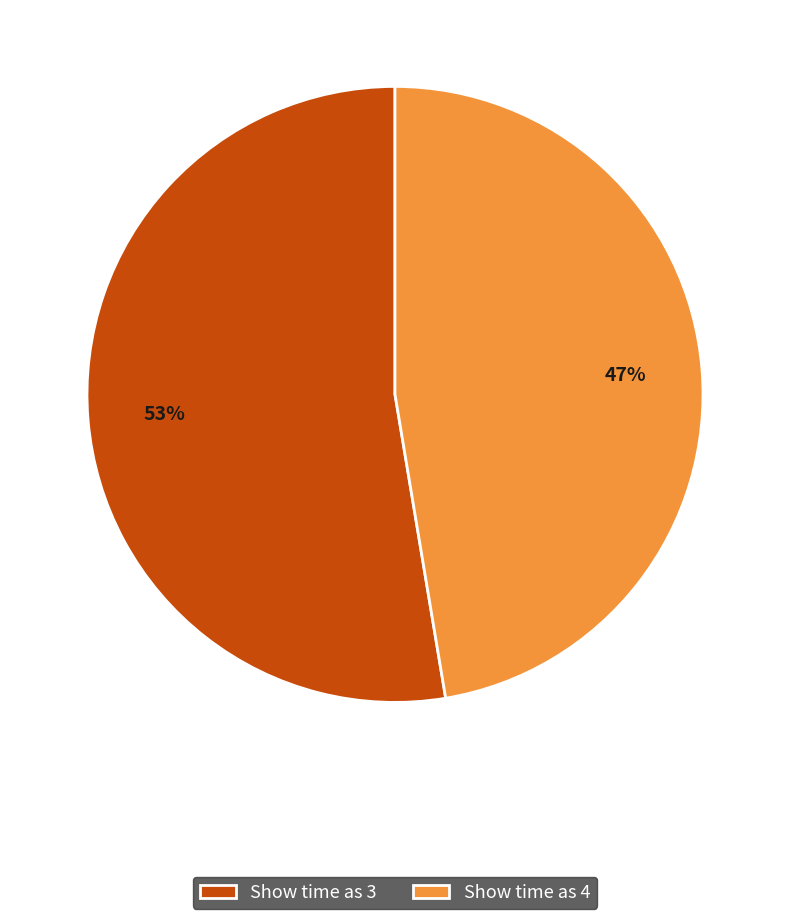

The Show time as 4 slice represents 47% of the pie. True or false?

True